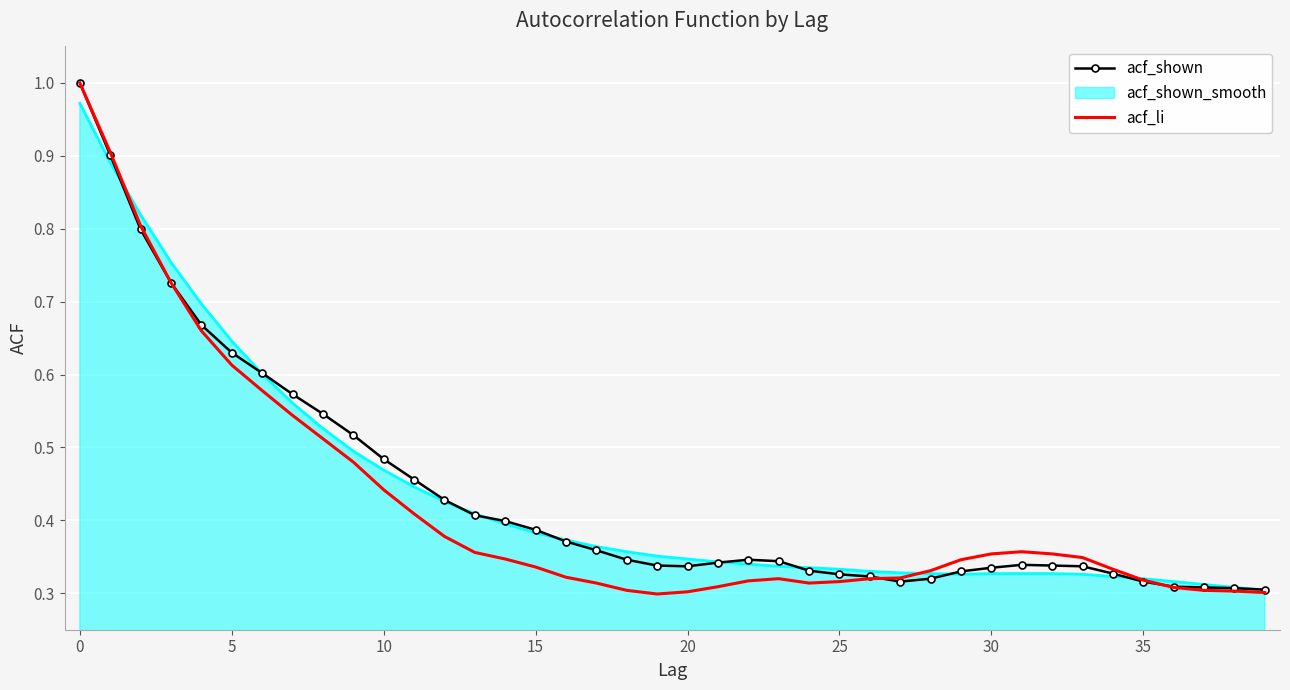

True or false: acf_li and acf_shown cross at least once.

True